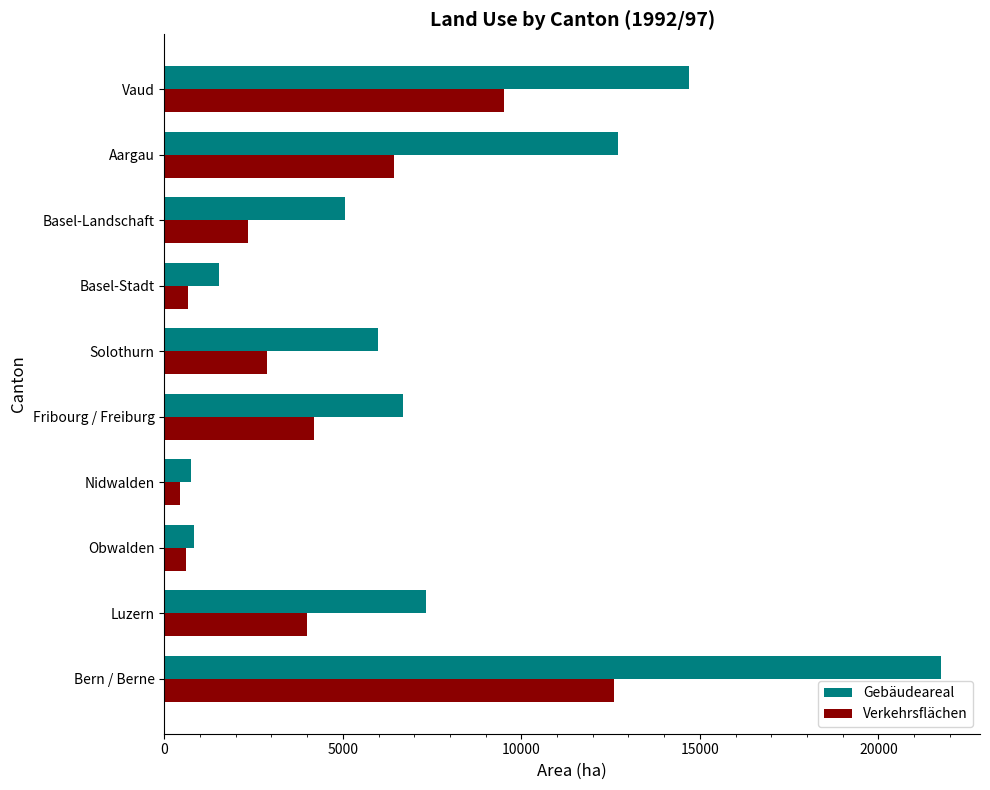

At how many categories does at least one series exceed 19836?

1